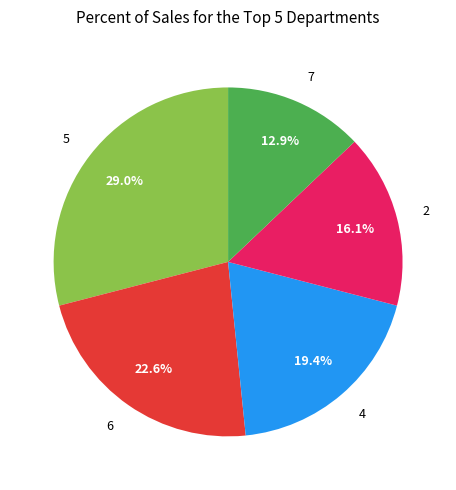

Which slice is the largest?

5